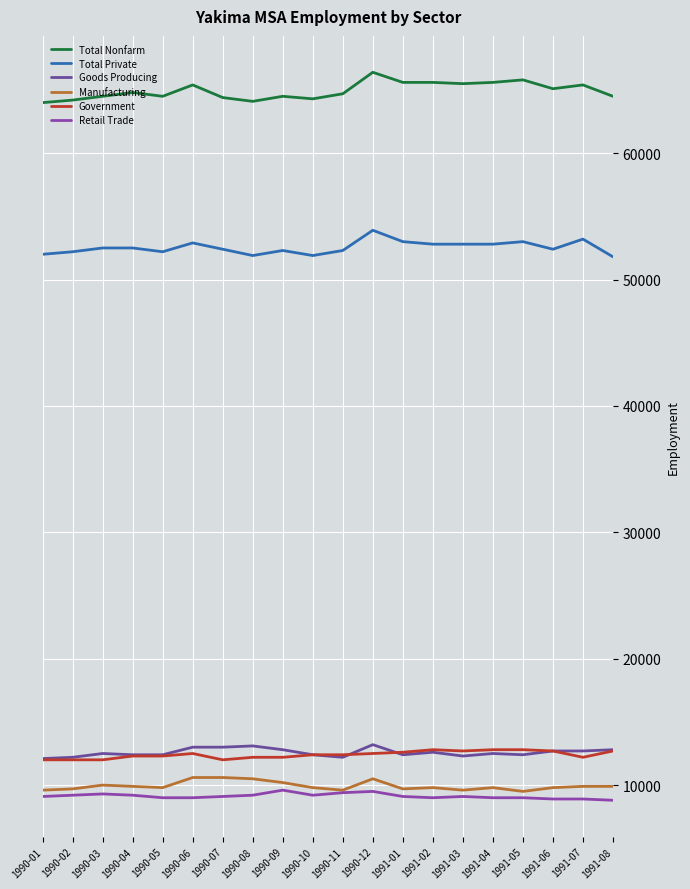

The value of Total Nonfarm at 1991-05 is 31852. True or false?

False